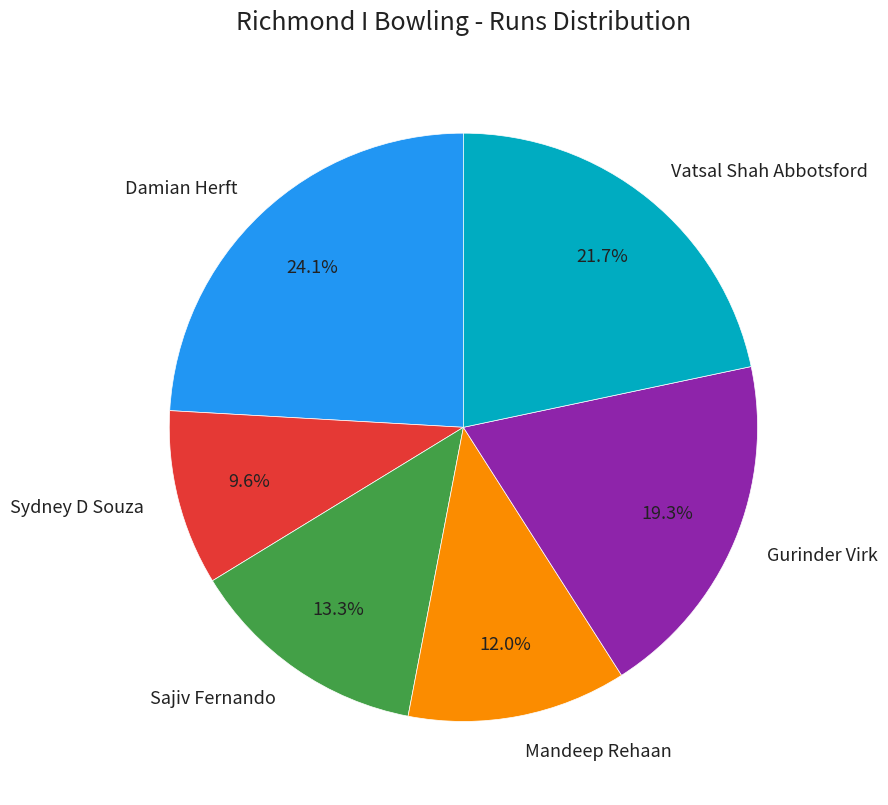

Rank the categories by value from lowest to highest.

Sydney D Souza, Mandeep Rehaan, Sajiv Fernando, Gurinder Virk, Vatsal Shah Abbotsford, Damian Herft